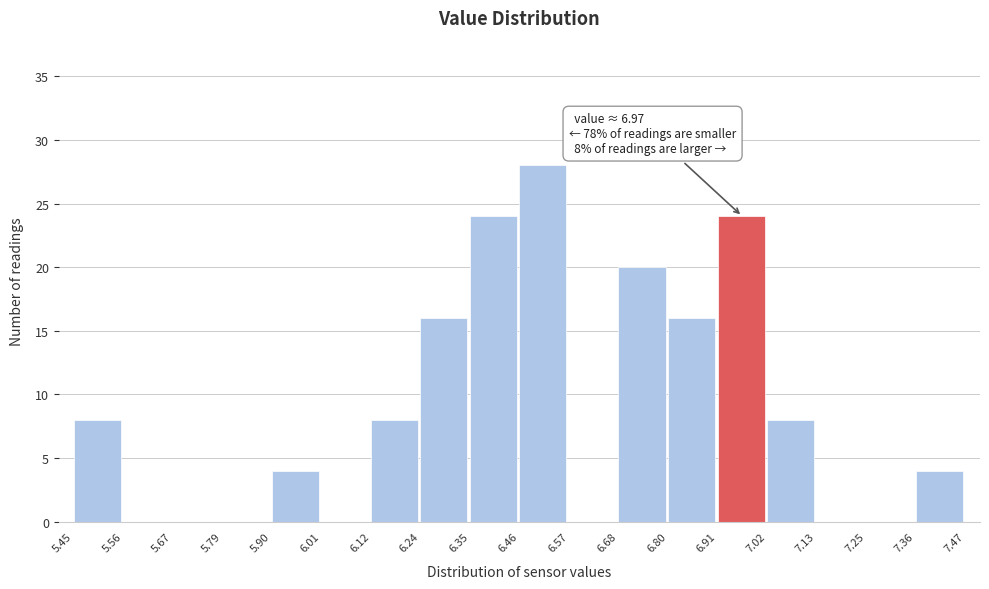

Over which range of the x-axis is the bar tallest?

6.46 to 6.57